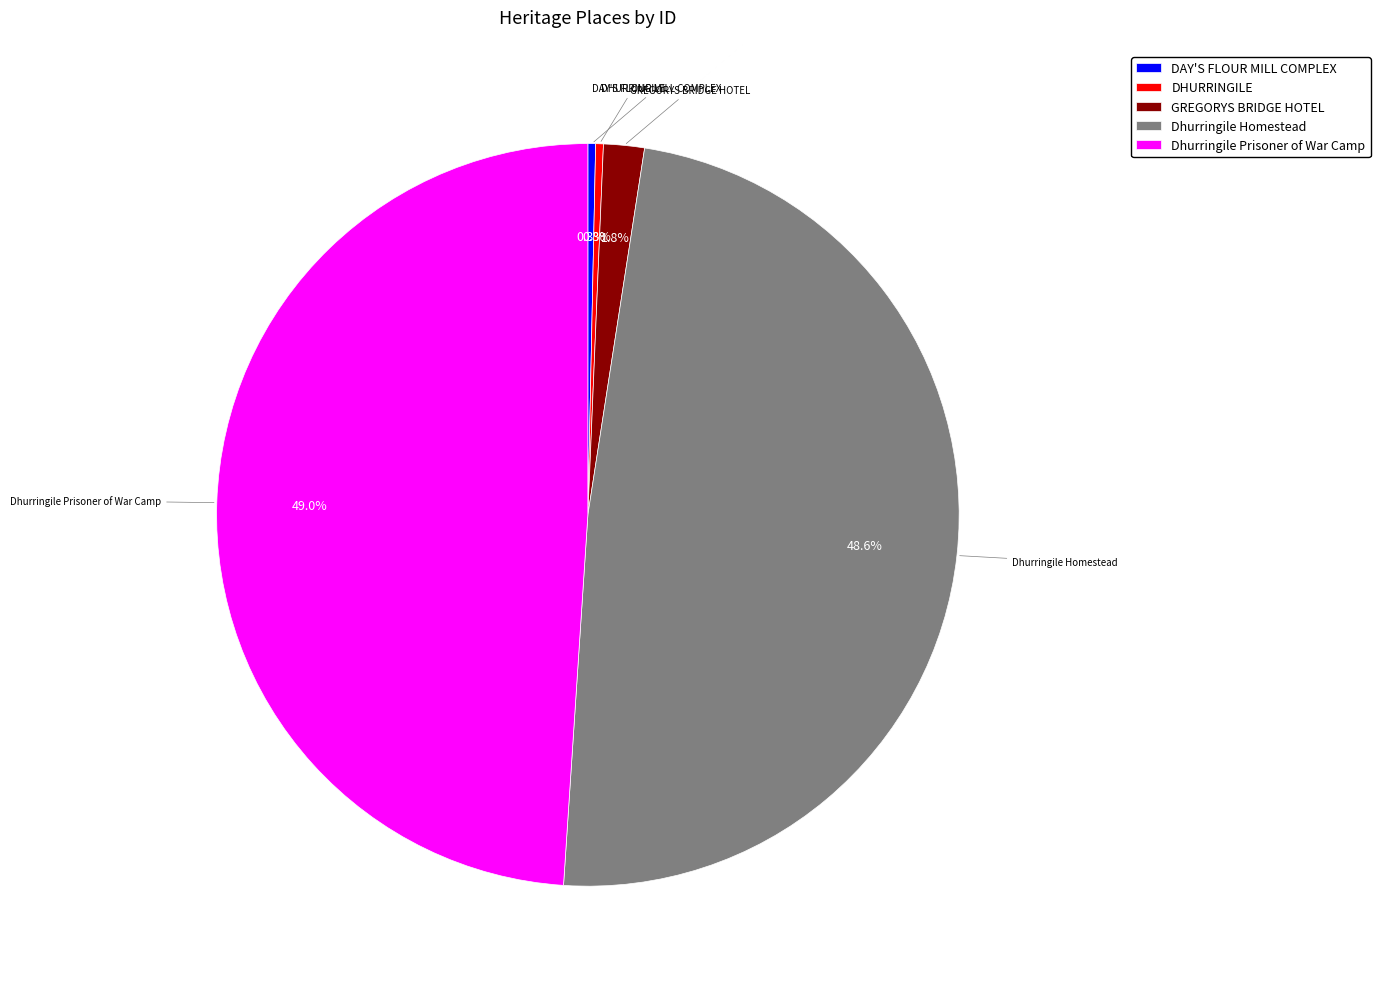

True or false: GREGORYS BRIDGE HOTEL accounts for 2% of the total.

True